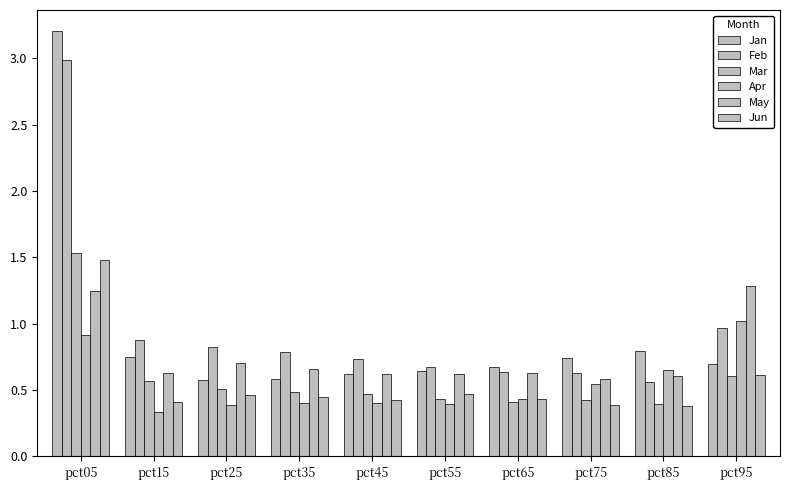

List the labels in order of Mar value, largest first.

pct05, pct95, pct15, pct25, pct35, pct45, pct55, pct75, pct65, pct85